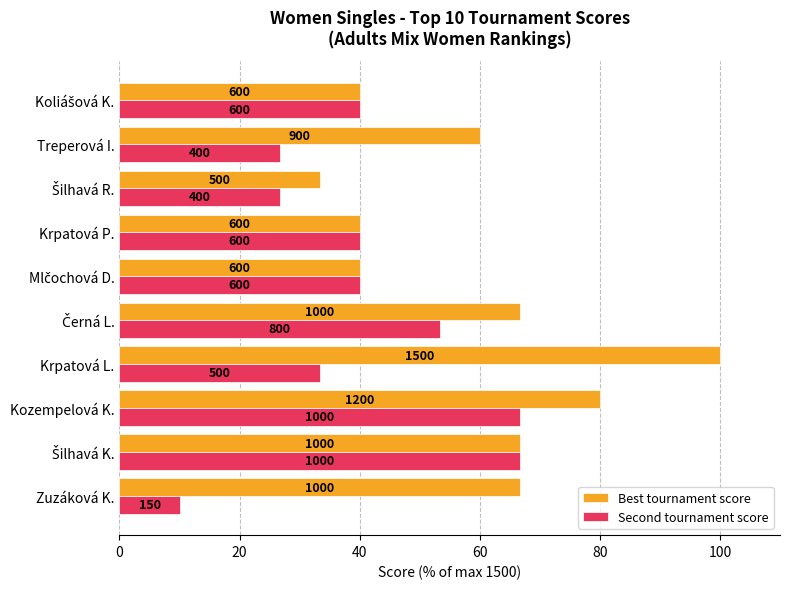

What is the label of the 7th bar from the right?

Krpatová L.